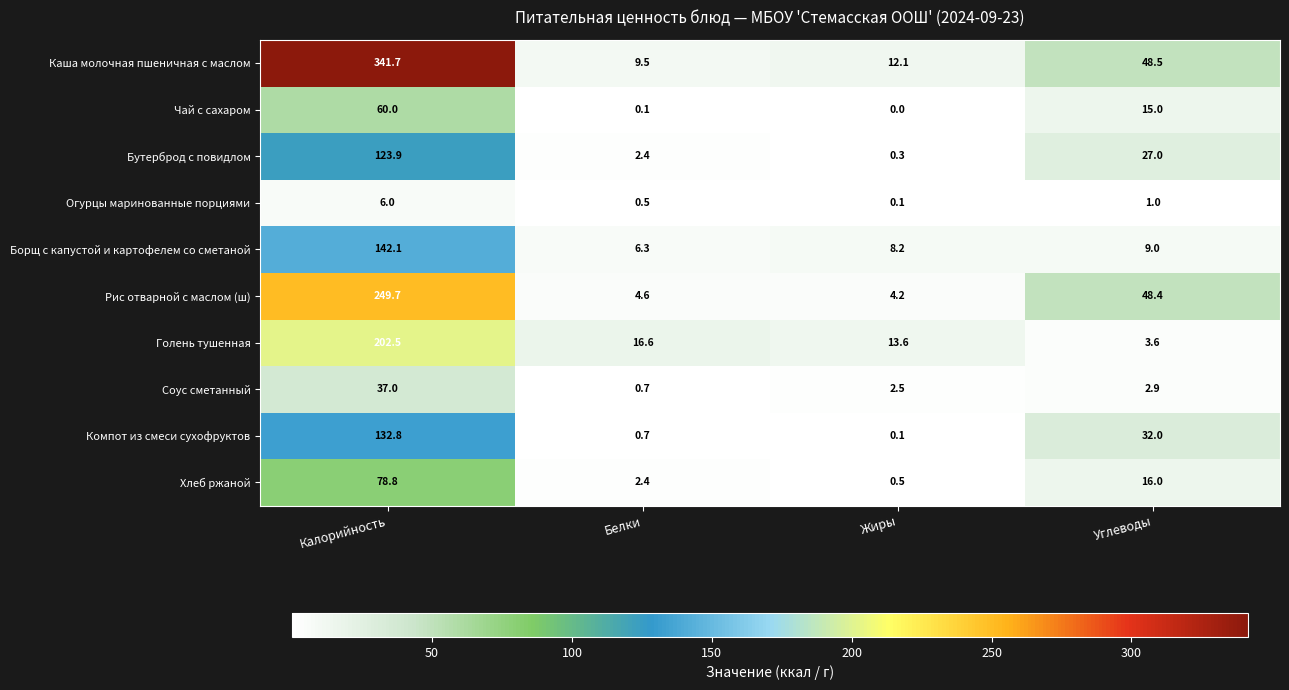

List the series in order of their peak value, lowest first.

Огурцы маринованные порциями, Соус сметанный, Чай с сахаром, Хлеб ржаной, Бутерброд с повидлом, Компот из смеси сухофруктов, Борщ с капустой и картофелем со сметаной, Голень тушенная, Рис отварной с маслом (ш), Каша молочная пшеничная с маслом